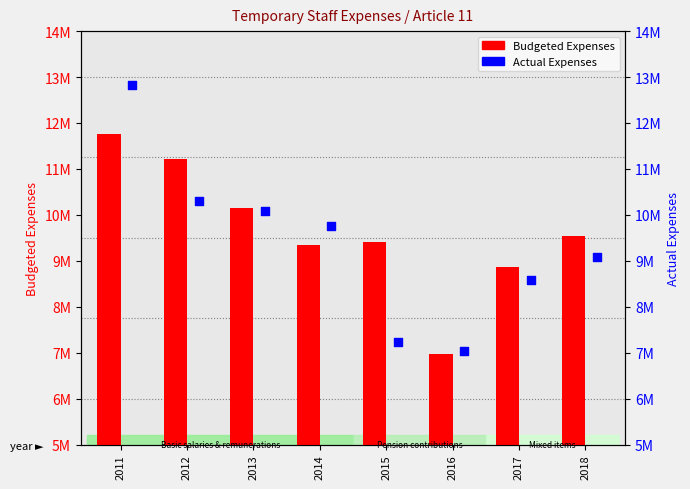

Is the value of Actual Expenses at 2015 greater than the value of Budgeted Expenses at 2012?

No